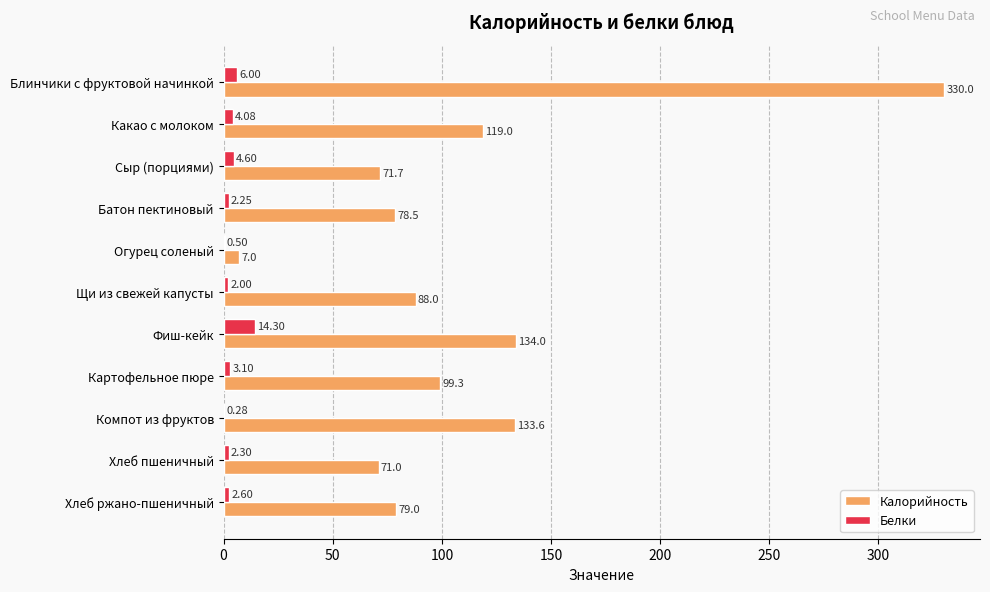

What is the total value across all series at Щи из свежей капусты?

90.0